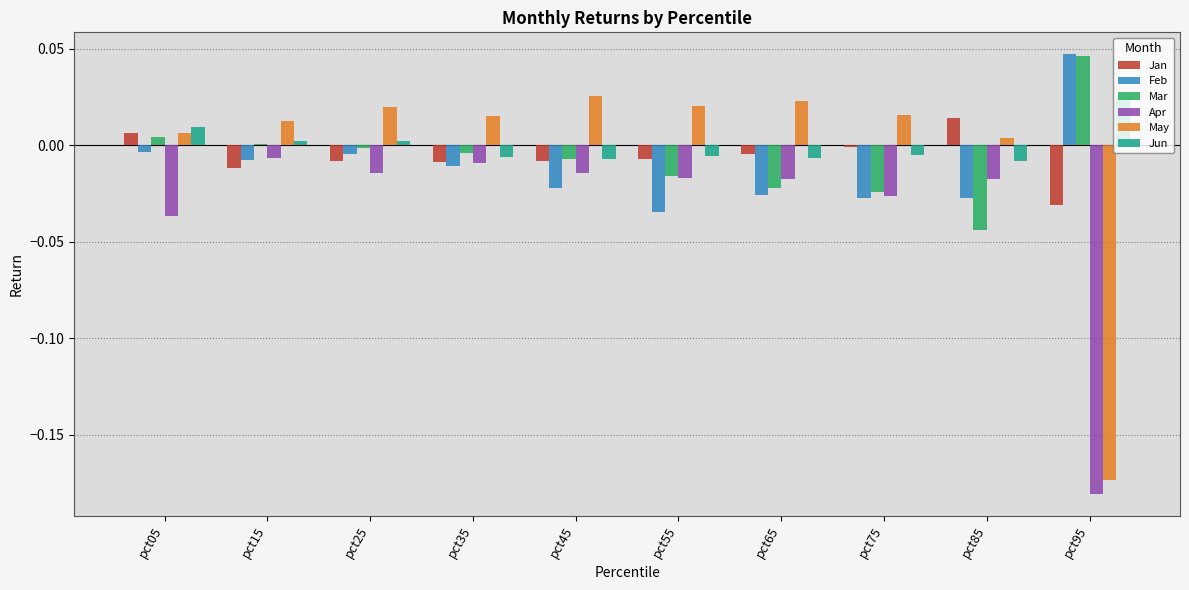

At which label does Feb reach its peak?

pct95